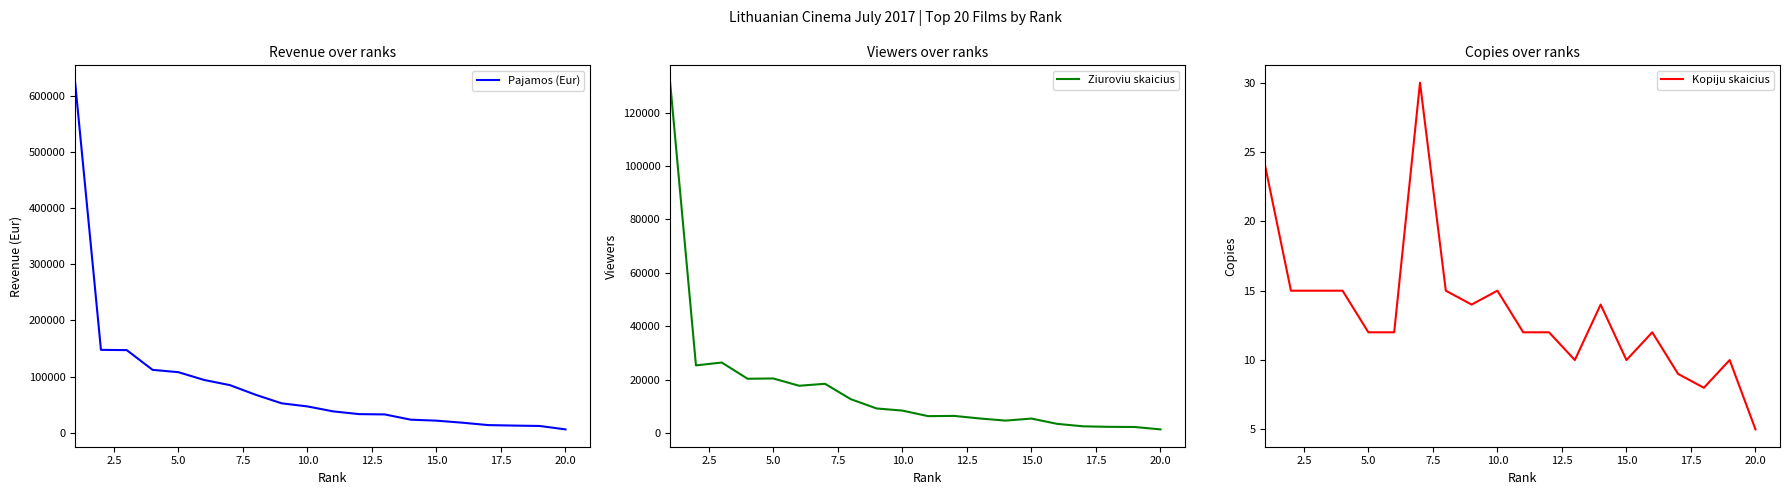

What is the minimum value for Kopiju skaicius?

5